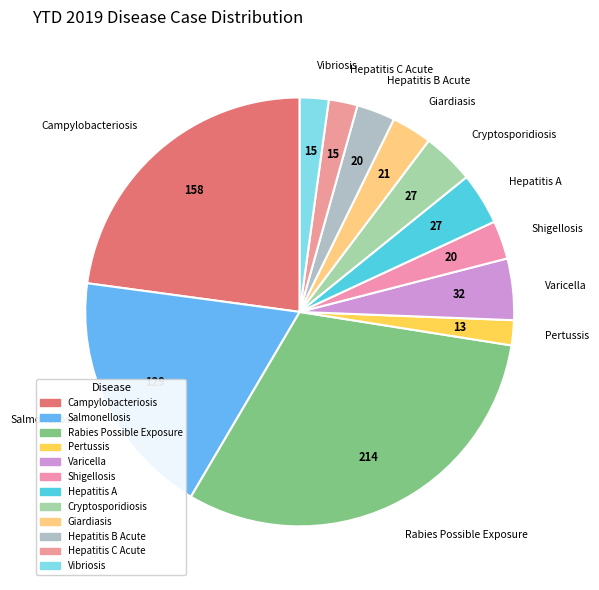

What portion of the pie excludes Giardiasis?

97.0%